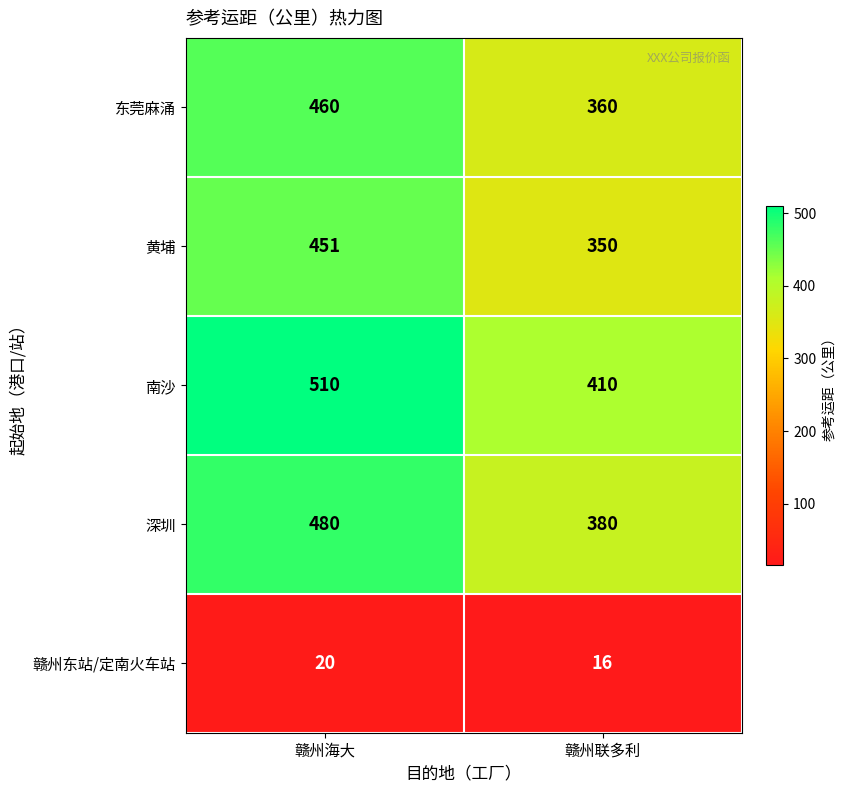

Rank the series at 赣州海大 from lowest to highest value.

赣州东站/定南火车站, 黄埔, 东莞麻涌, 深圳, 南沙